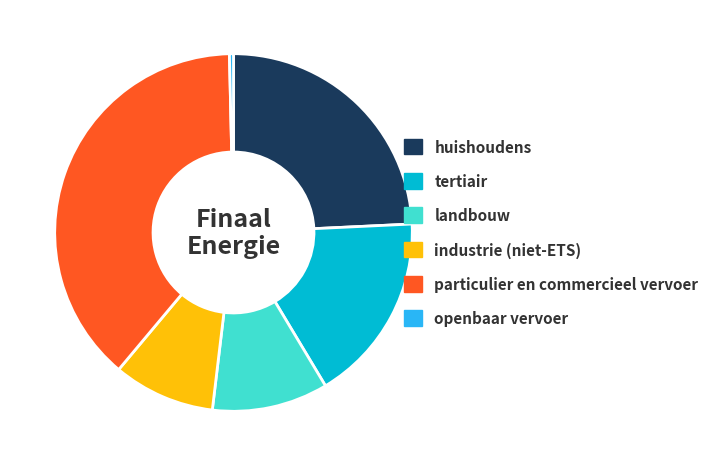

What is the smallest slice in the pie chart?

openbaar vervoer